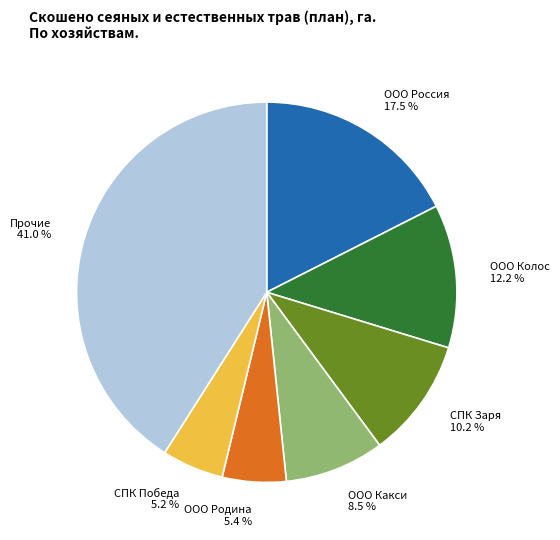

How many slices are in this pie chart?

7